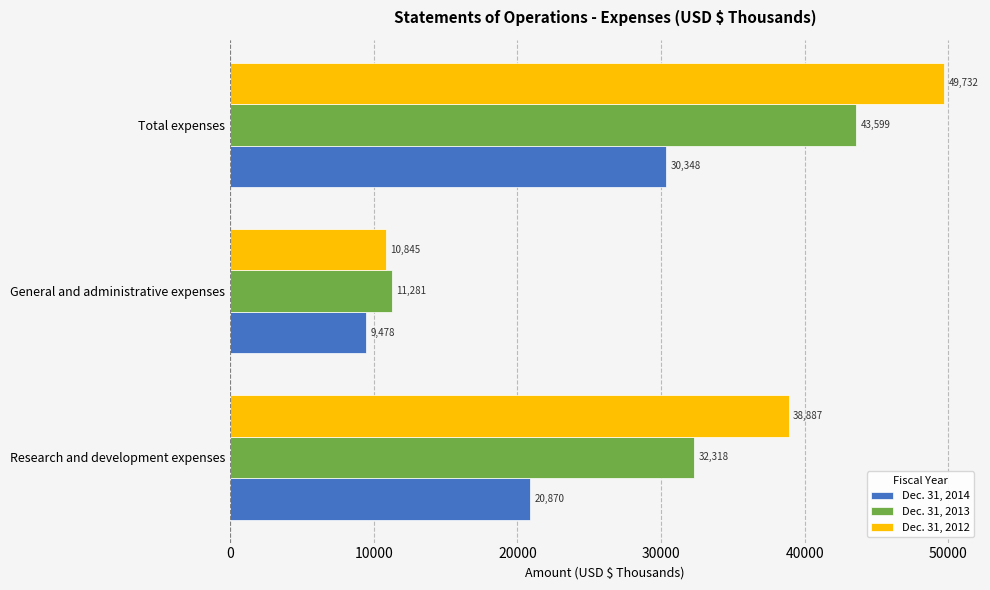

What is the minimum value shown in the chart?

9478